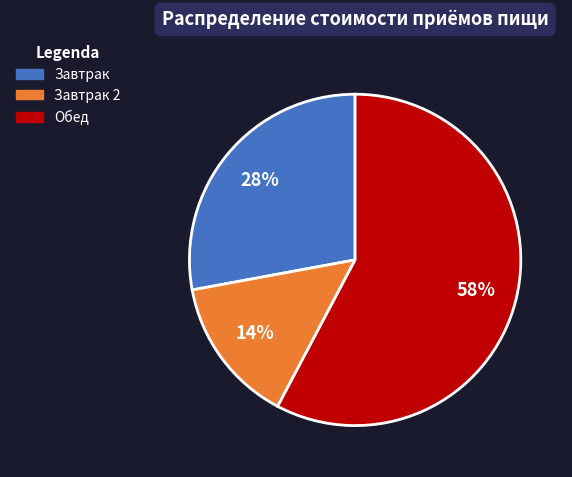

To the nearest percent, what is the average slice percentage?

33%